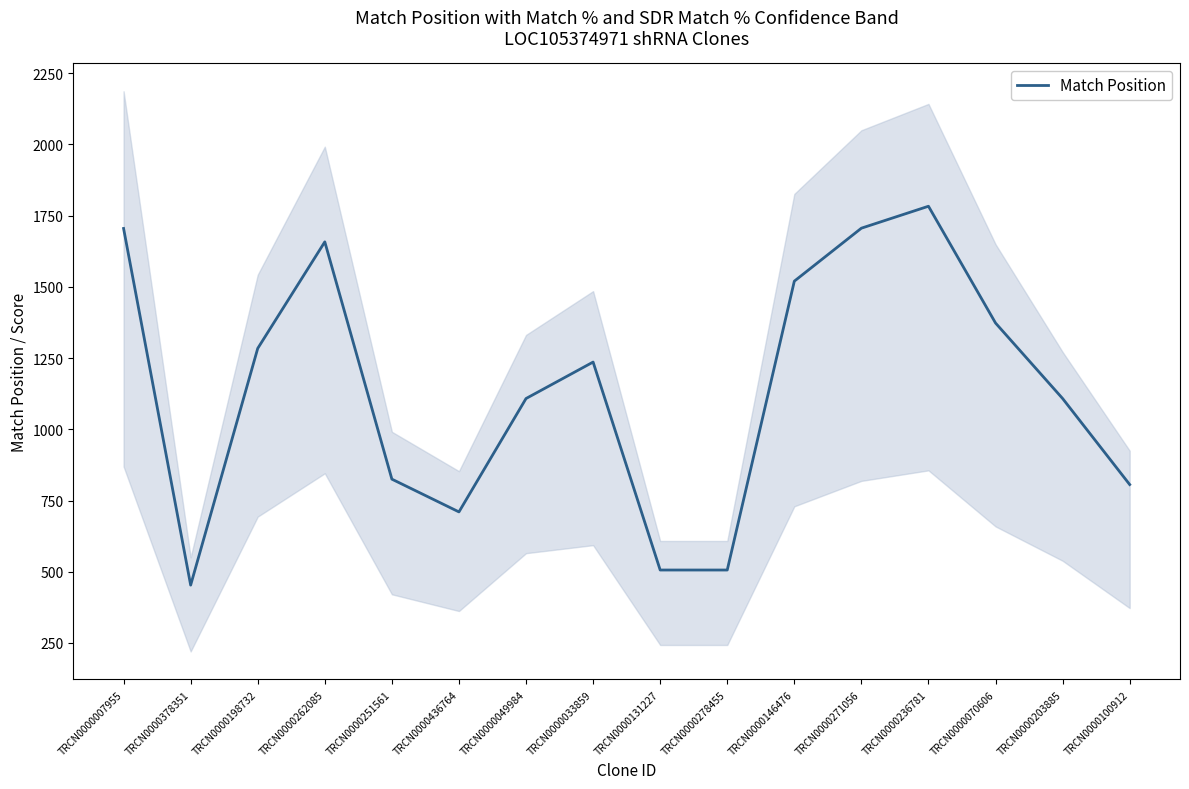

What is the sum of the values at TRCN0000049984 and TRCN0000251561?

1933